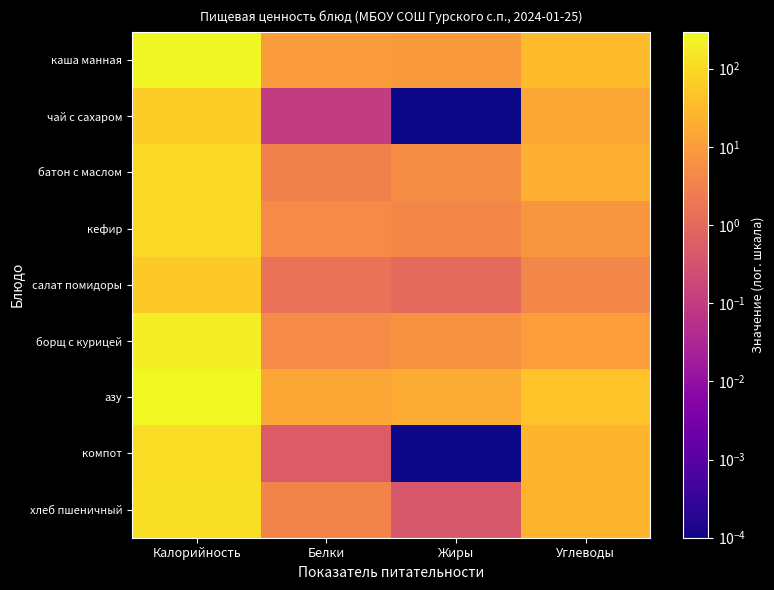

Reading left to right, transcribe all the data shown in this chart.

каша манная: Калорийность=278.3	Белки=9.6	Жиры=9.1	Углеводы=33.4
чай с сахаром: Калорийность=60.0	Белки=0.1	Жиры=0.0	Углеводы=15.0
батон с маслом: Калорийность=102.2	Белки=3.0	Жиры=5.1	Углеводы=20.5
кефир: Калорийность=100.0	Белки=4.8	Жиры=4.0	Углеводы=8.0
салат помидоры: Калорийность=57.8	Белки=1.5	Жиры=1.0	Углеводы=3.8
борщ с курицей: Калорийность=198.0	Белки=4.9	Жиры=6.4	Углеводы=10.6
азу: Калорийность=295.2	Белки=15.0	Жиры=18.3	Углеводы=44.5
компот: Калорийность=110.0	Белки=0.5	Жиры=0.0	Углеводы=27.0
хлеб пшеничный: Калорийность=117.5	Белки=3.5	Жиры=0.4	Углеводы=24.6